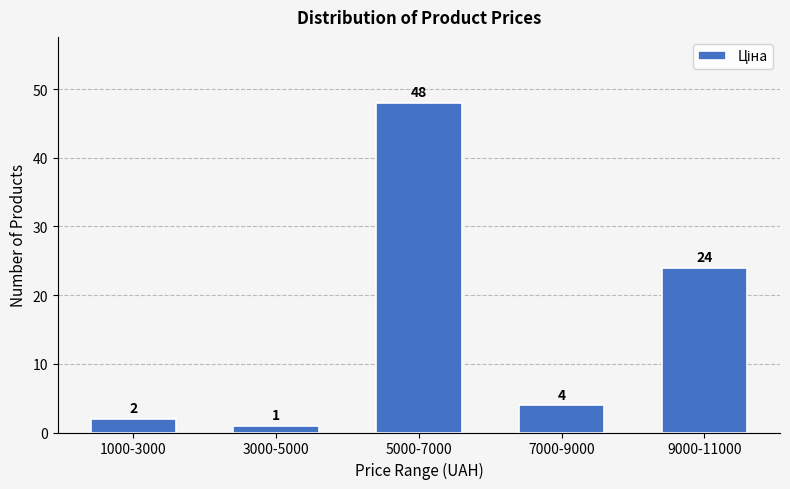

Reading left to right, list all the values displayed in this chart.

1000-3000=2	3000-5000=1	5000-7000=48	7000-9000=4	9000-11000=24